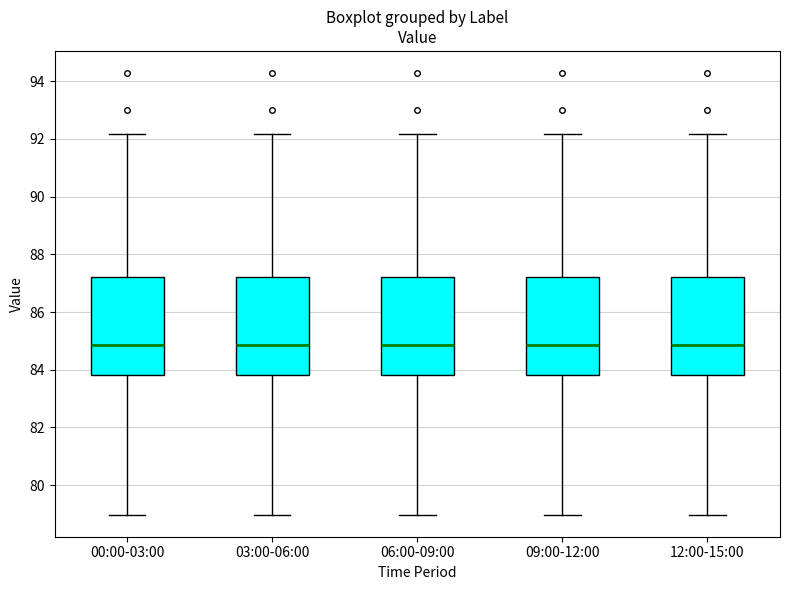

Reading left to right, read every box against the y-axis: the position of its median line, the range the box covers, and the ends of its whiskers. The values are not printed on the chart, so give them approximately, as read against the axis.

00:00-03:00: median 84.8, box 83.8 to 87.2, whiskers 79.0 to 92.2
03:00-06:00: median 84.8, box 83.8 to 87.2, whiskers 79.0 to 92.2
06:00-09:00: median 84.8, box 83.8 to 87.2, whiskers 79.0 to 92.2
09:00-12:00: median 84.8, box 83.8 to 87.2, whiskers 79.0 to 92.2
12:00-15:00: median 84.8, box 83.8 to 87.2, whiskers 79.0 to 92.2